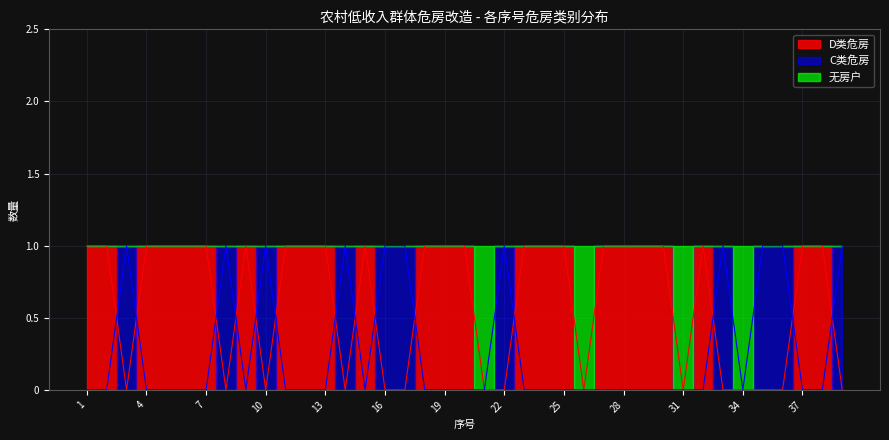

How many C类危房 values are between 0 and 1?

39